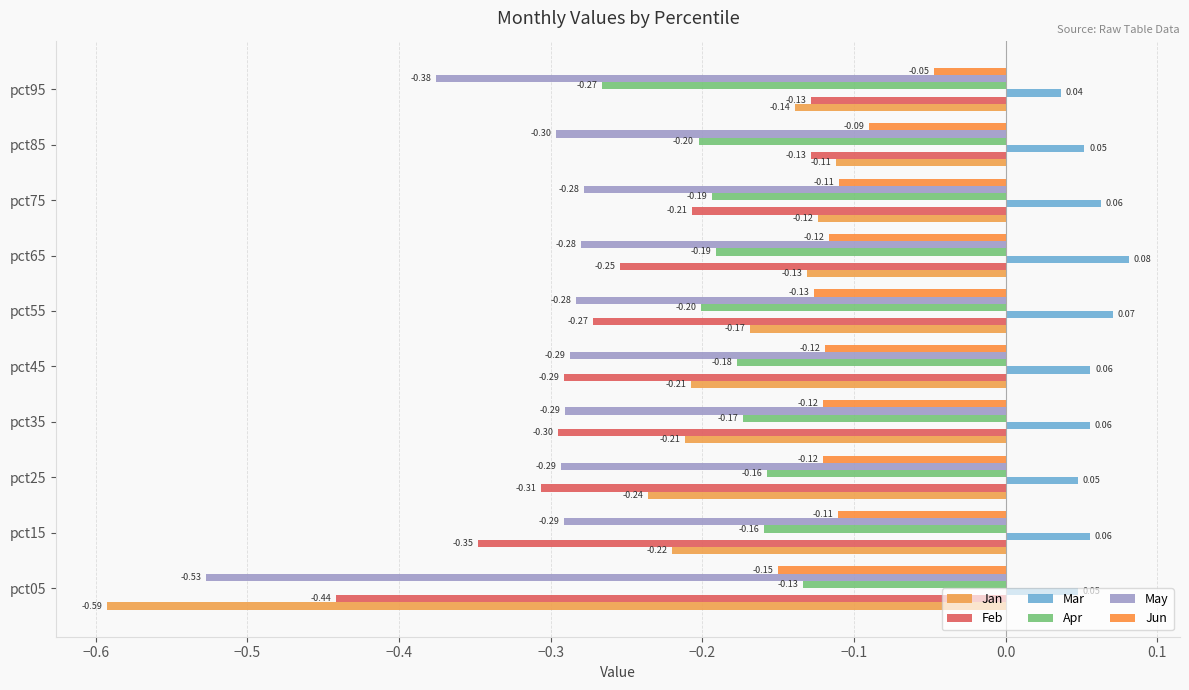

At how many categories does at least one series exceed 0?

10